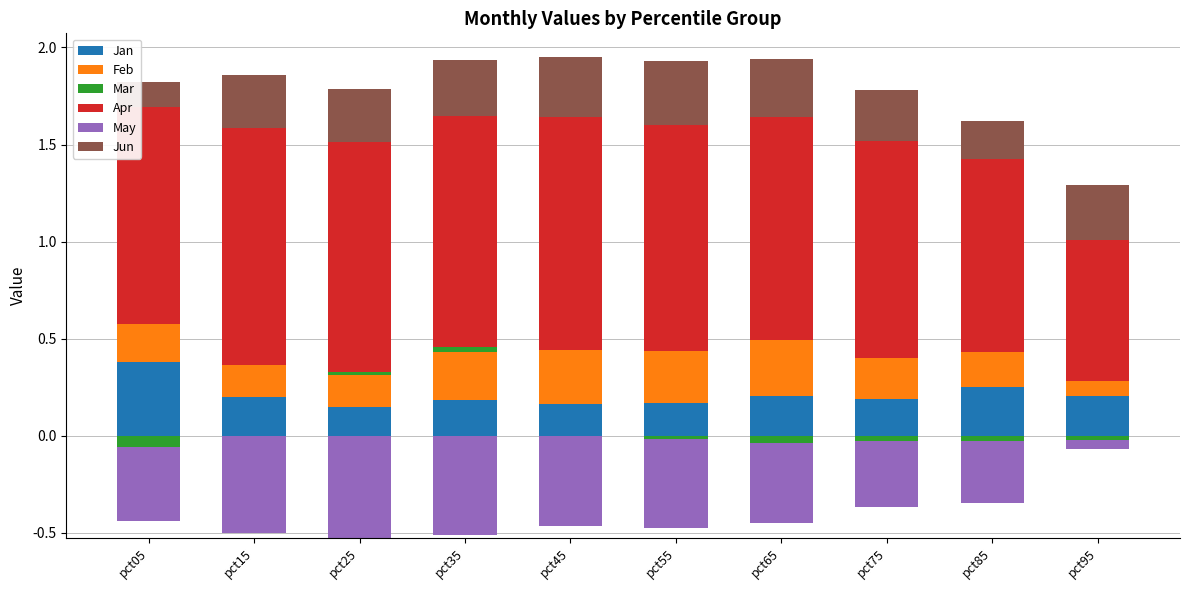

True or false: Mar has a value of 0.0 at pct95.

True